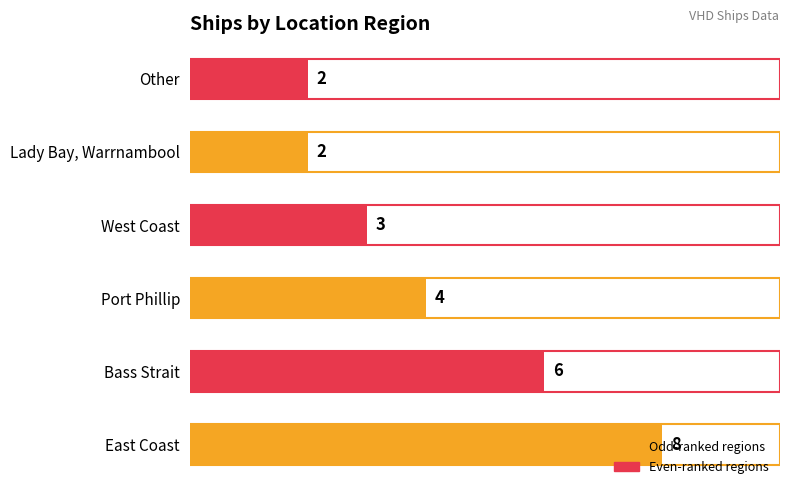

Approximately how many times larger is the value at Lady Bay, Warrnambool compared to Bass Strait?

0.3